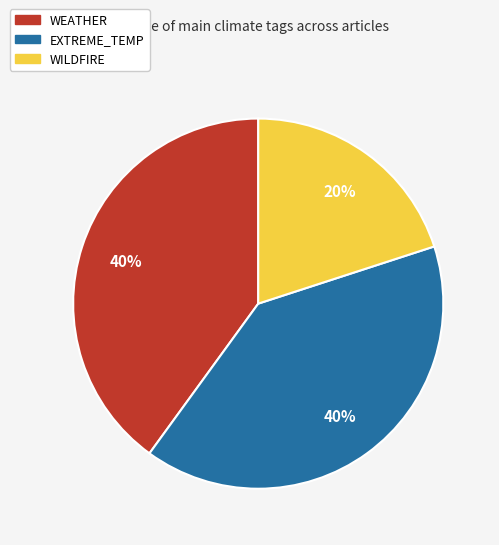

To the nearest percent, what is the average slice percentage?

33%